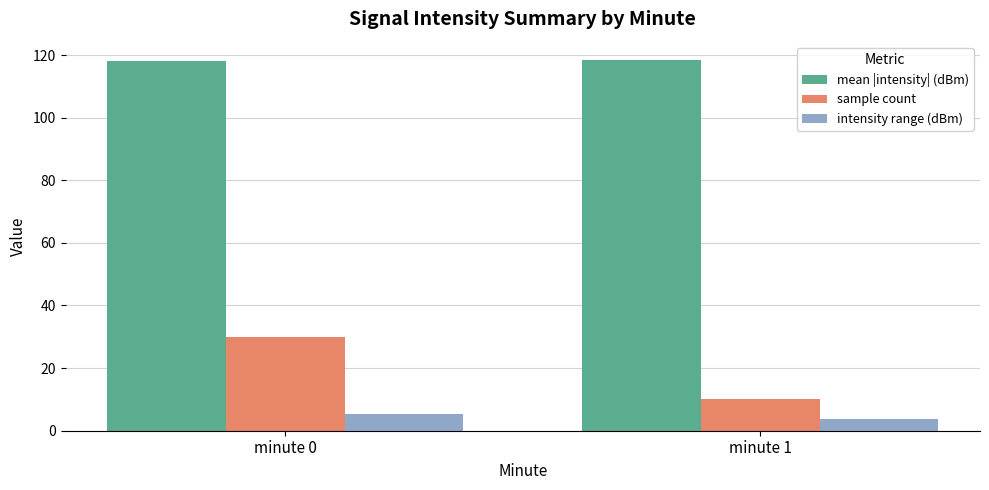

Which series changed the most between minute 0 and minute 1?

sample count